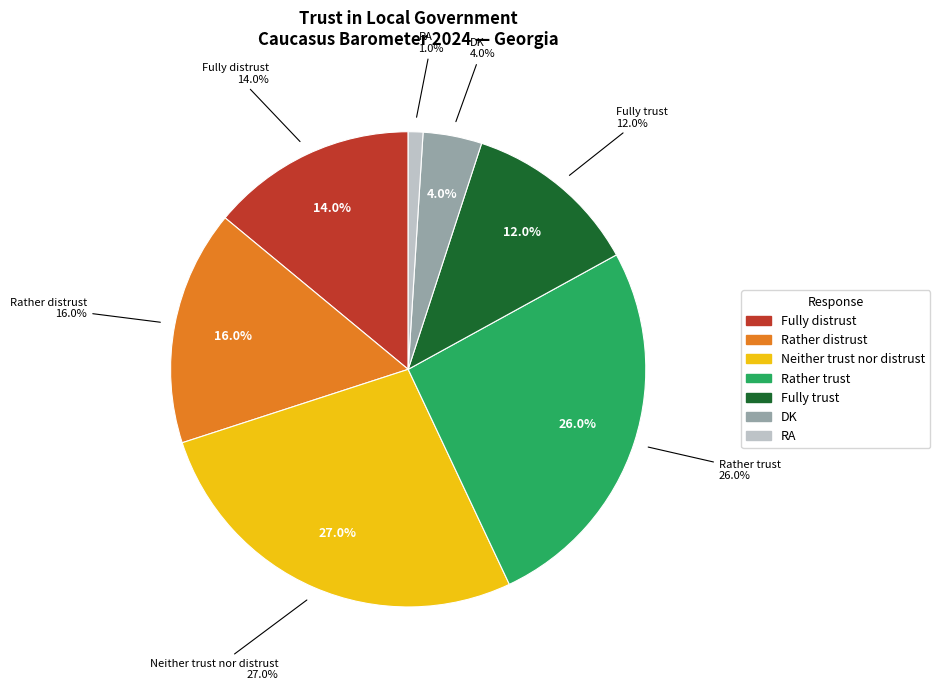

What is the change in value from Neither trust nor distrust to DK?

-23